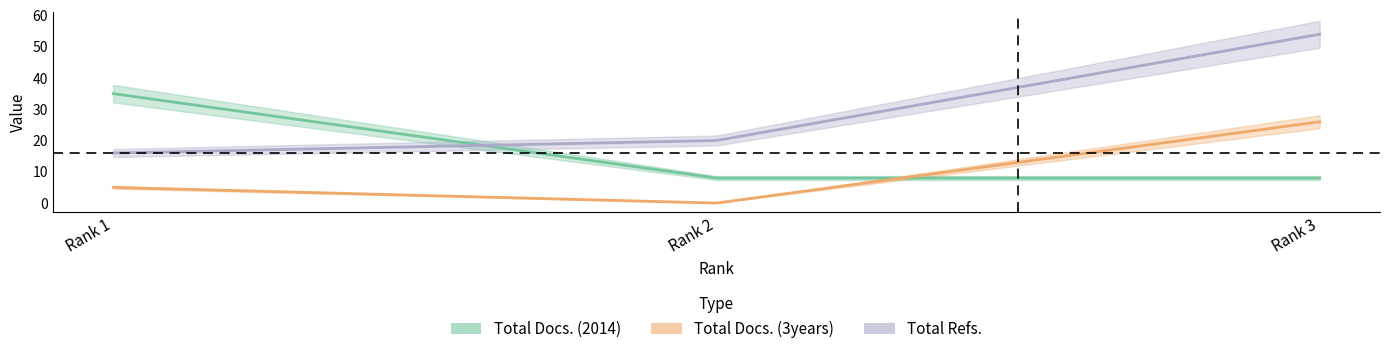

Which label corresponds to the smallest value in the chart?

Rank 2